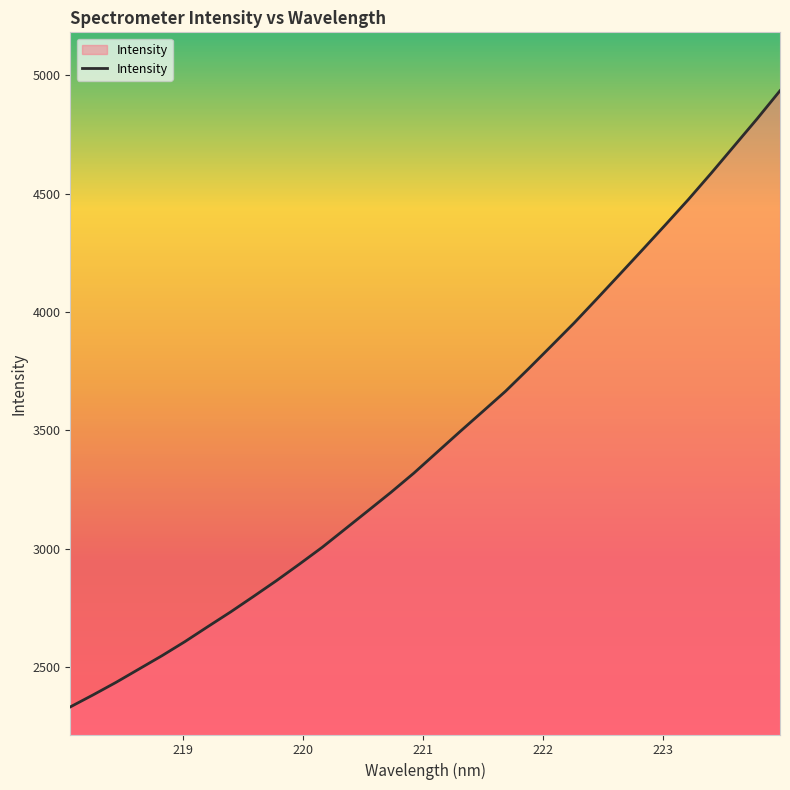

Does the chart have visible grid lines?

No